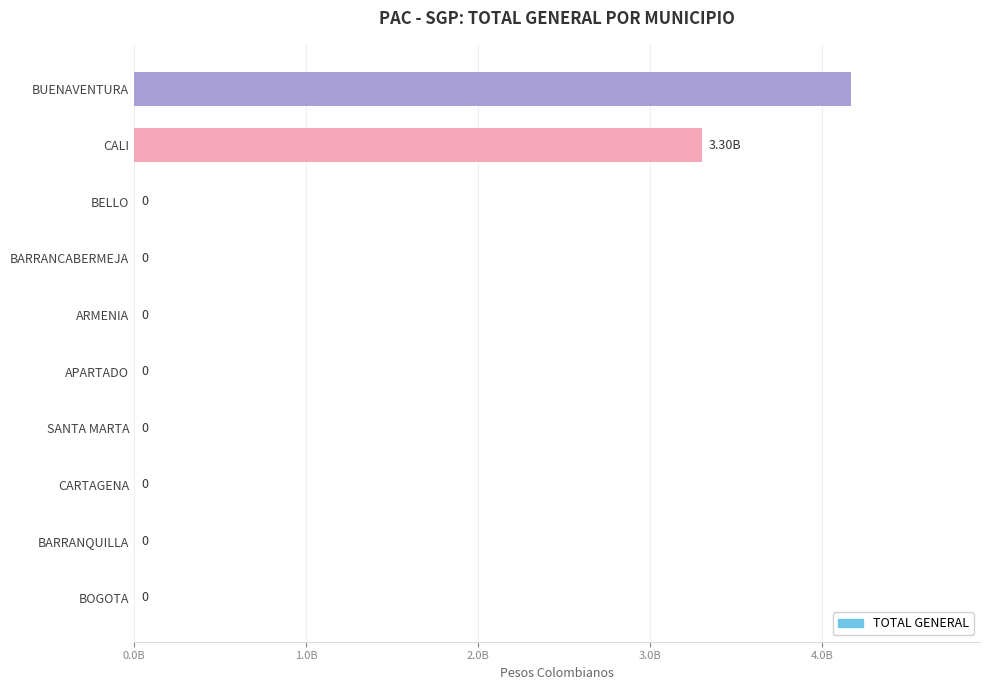

What is the difference between the maximum and minimum values?

4168231949